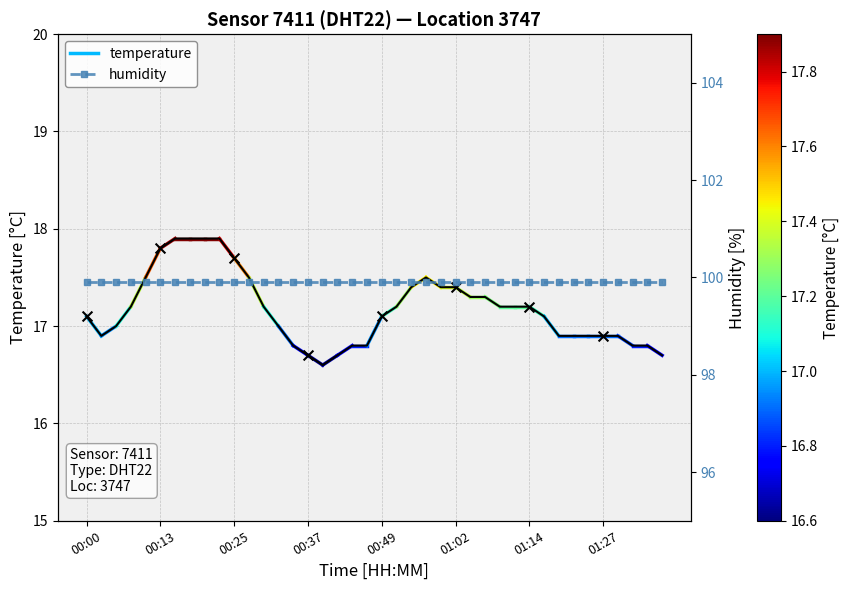

What is the total value across all series at 16?

116.5